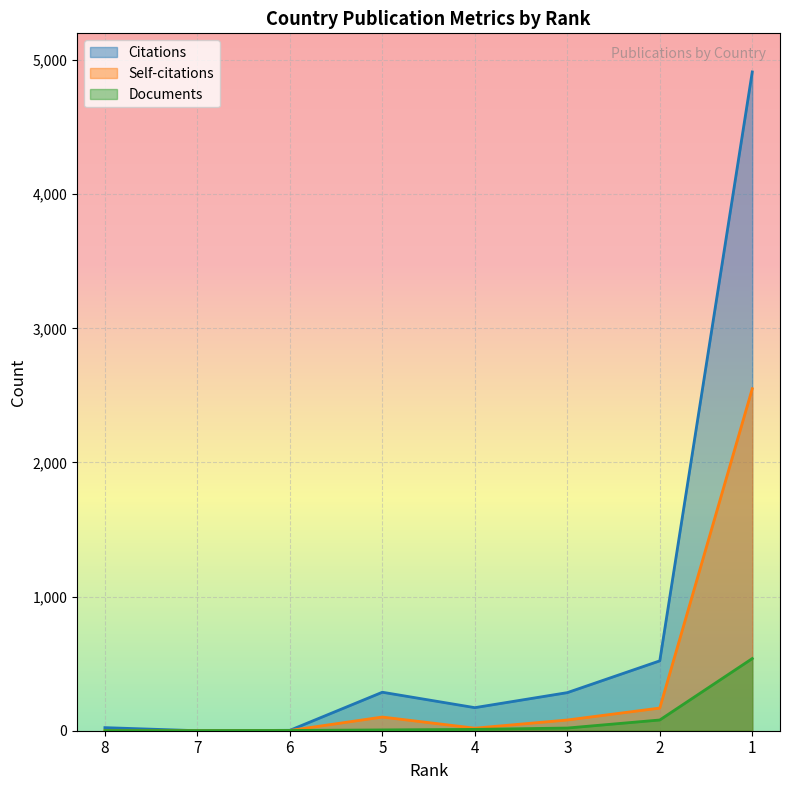

How many interior local peaks does the Citations series have?

1